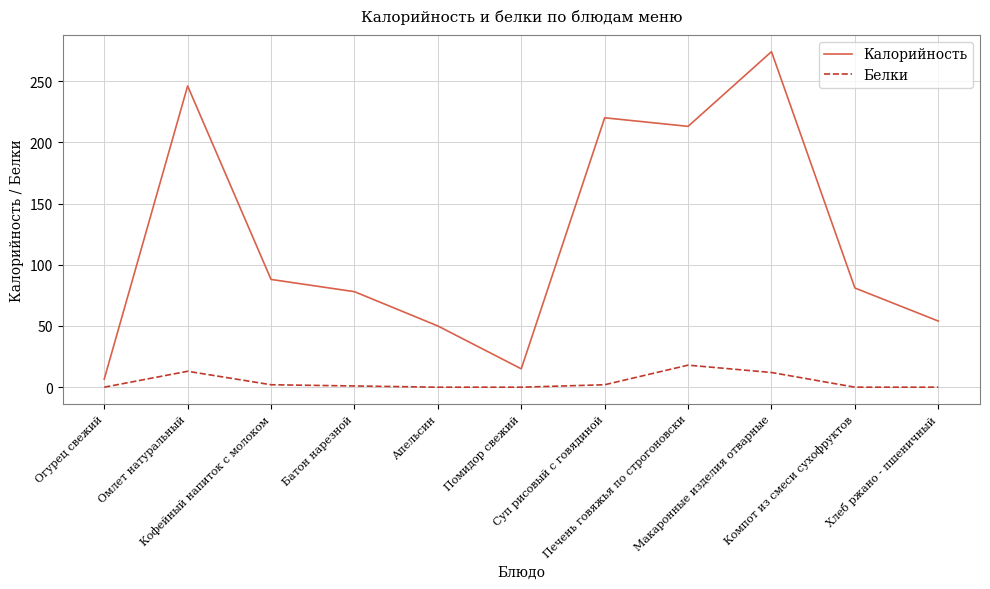

Is this an area chart (filled region under the line)?

No